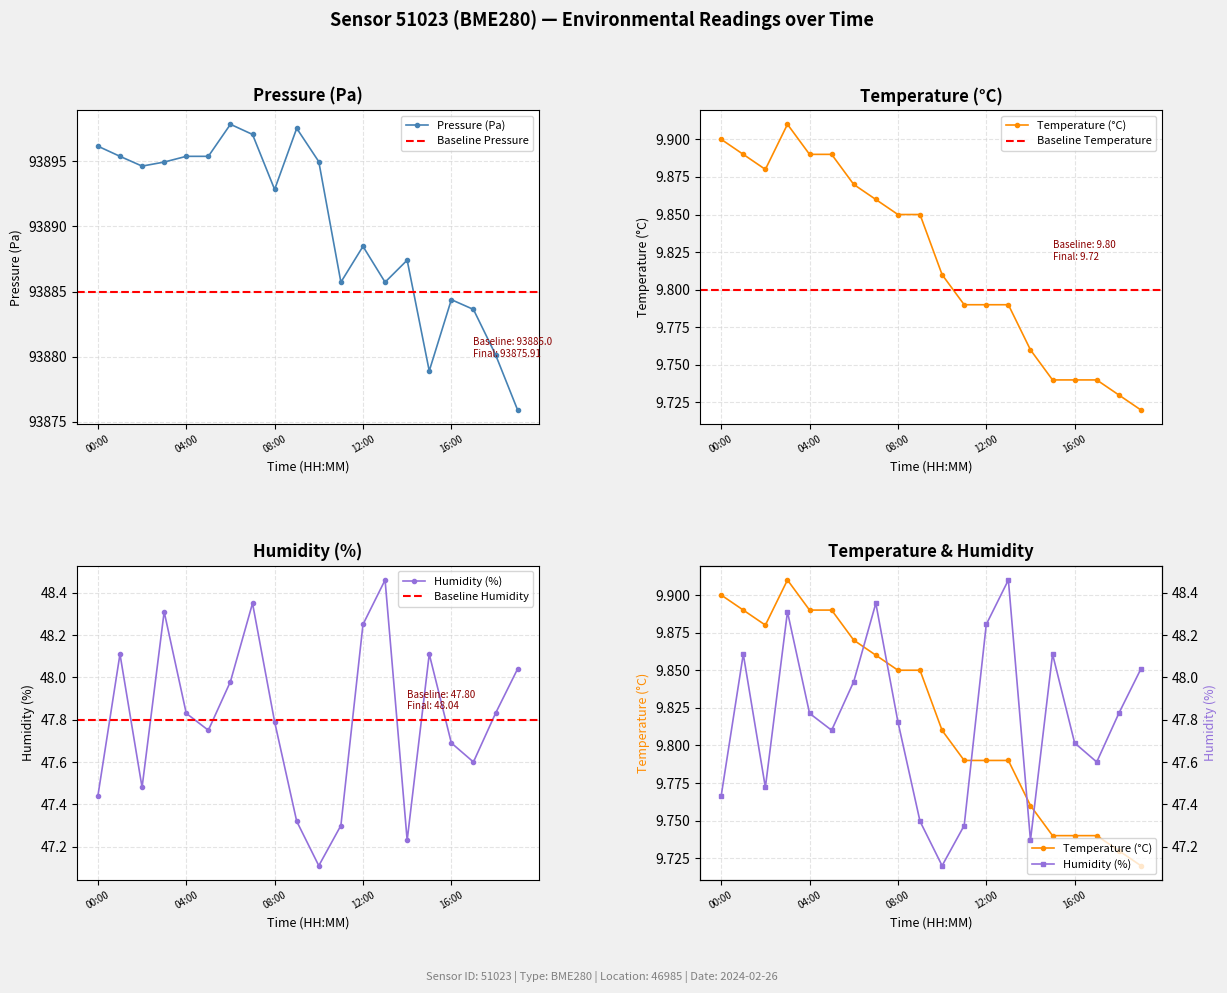

Where is the first local maximum for temperature?

3